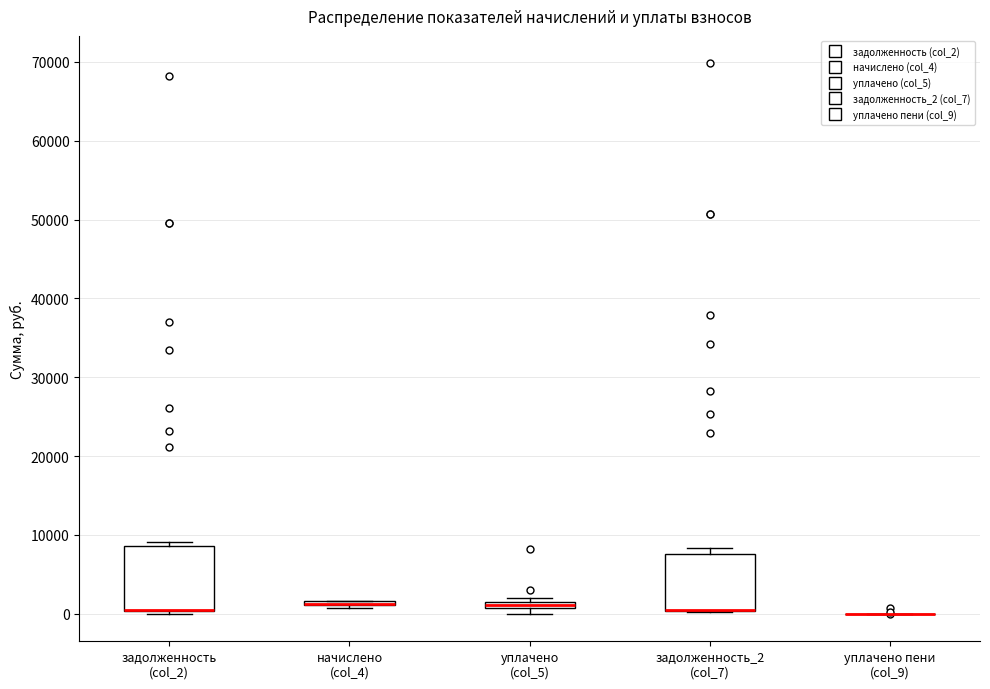

Where is the upper edge of the box for задолженность (col_2) on the y-axis? The values are not printed on the chart, so give them approximately, as read against the axis.

9000